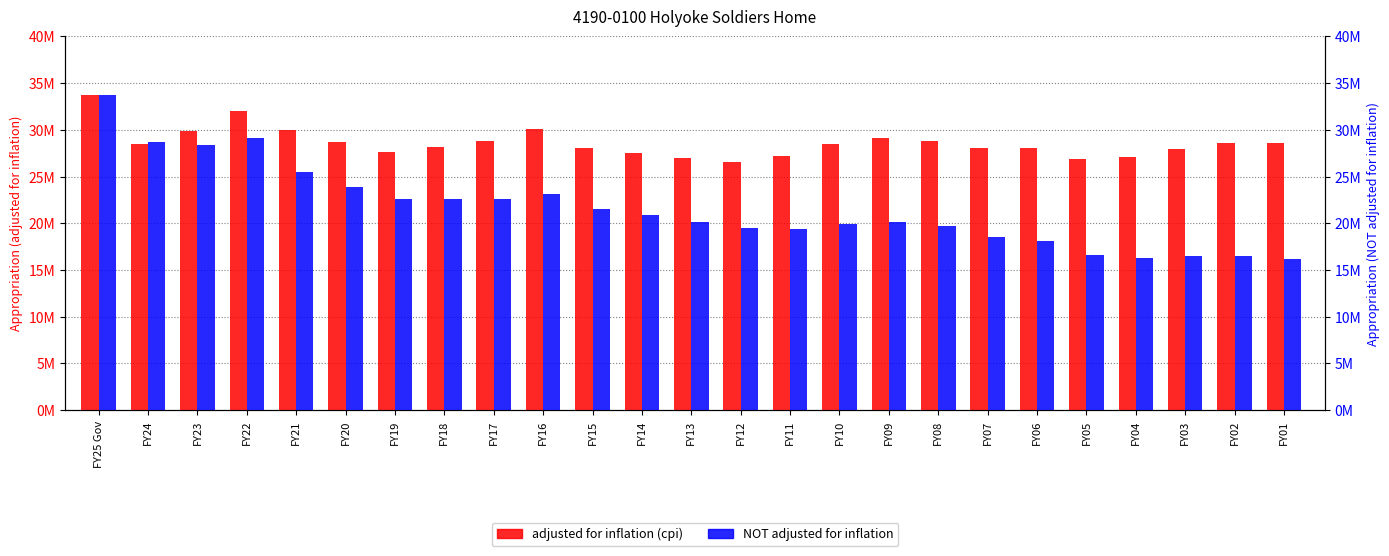

The adjusted for inflation (cpi) series shows 28100205 at FY06. True or false?

True